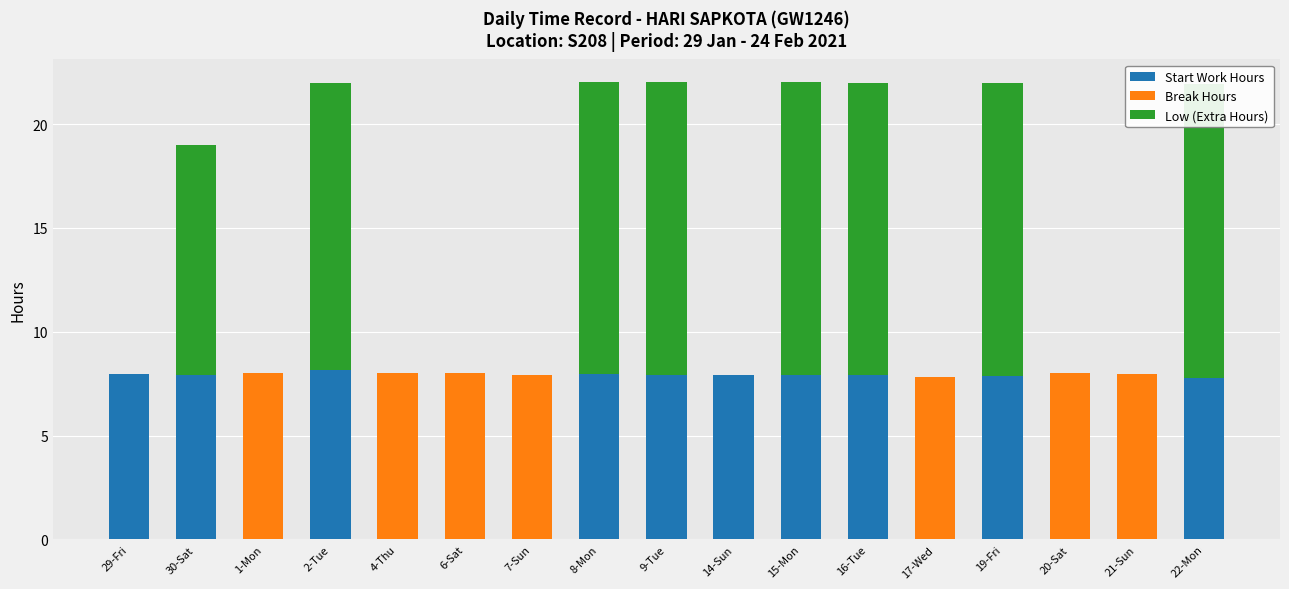

True or false: Low (Extra Hours) has a value of 18.6 at 8-Mon.

False